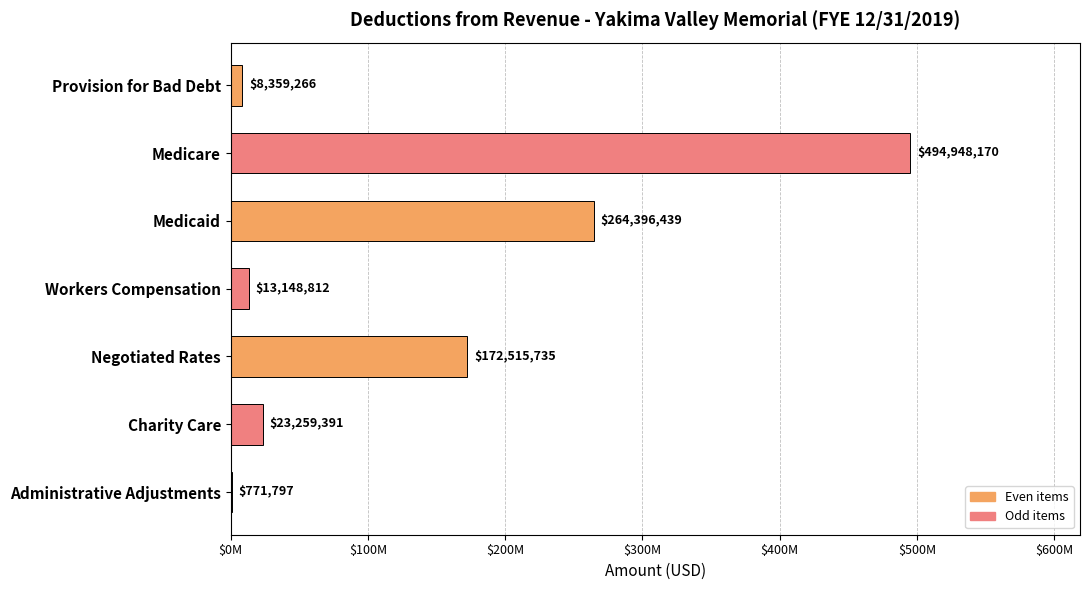

Are the bars horizontal?

Yes